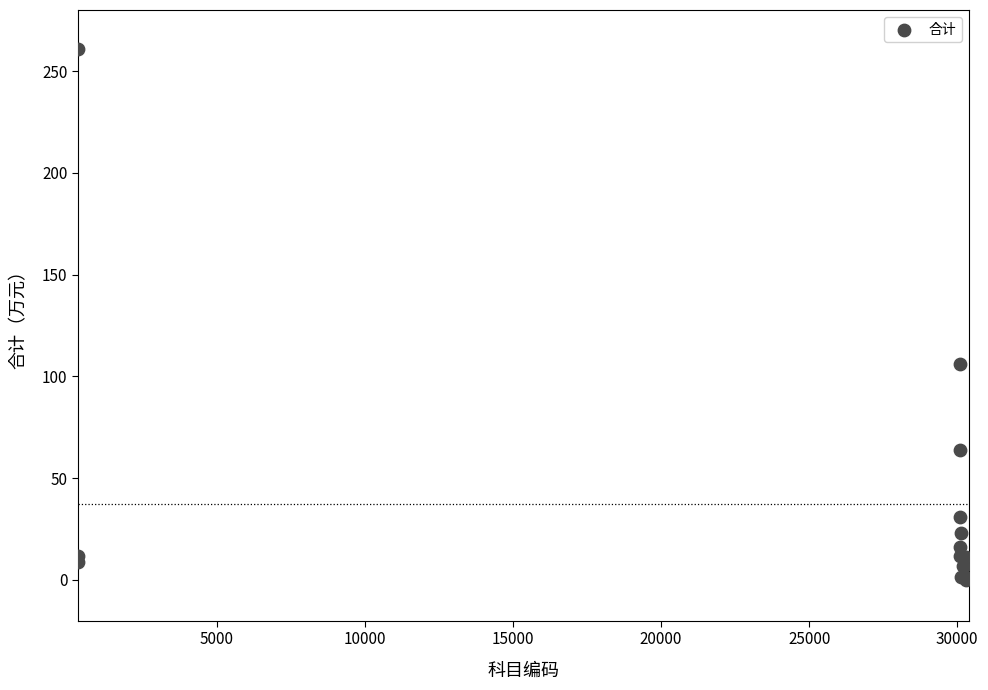

What Y value in the scatter plot is closest to 130?

106.2